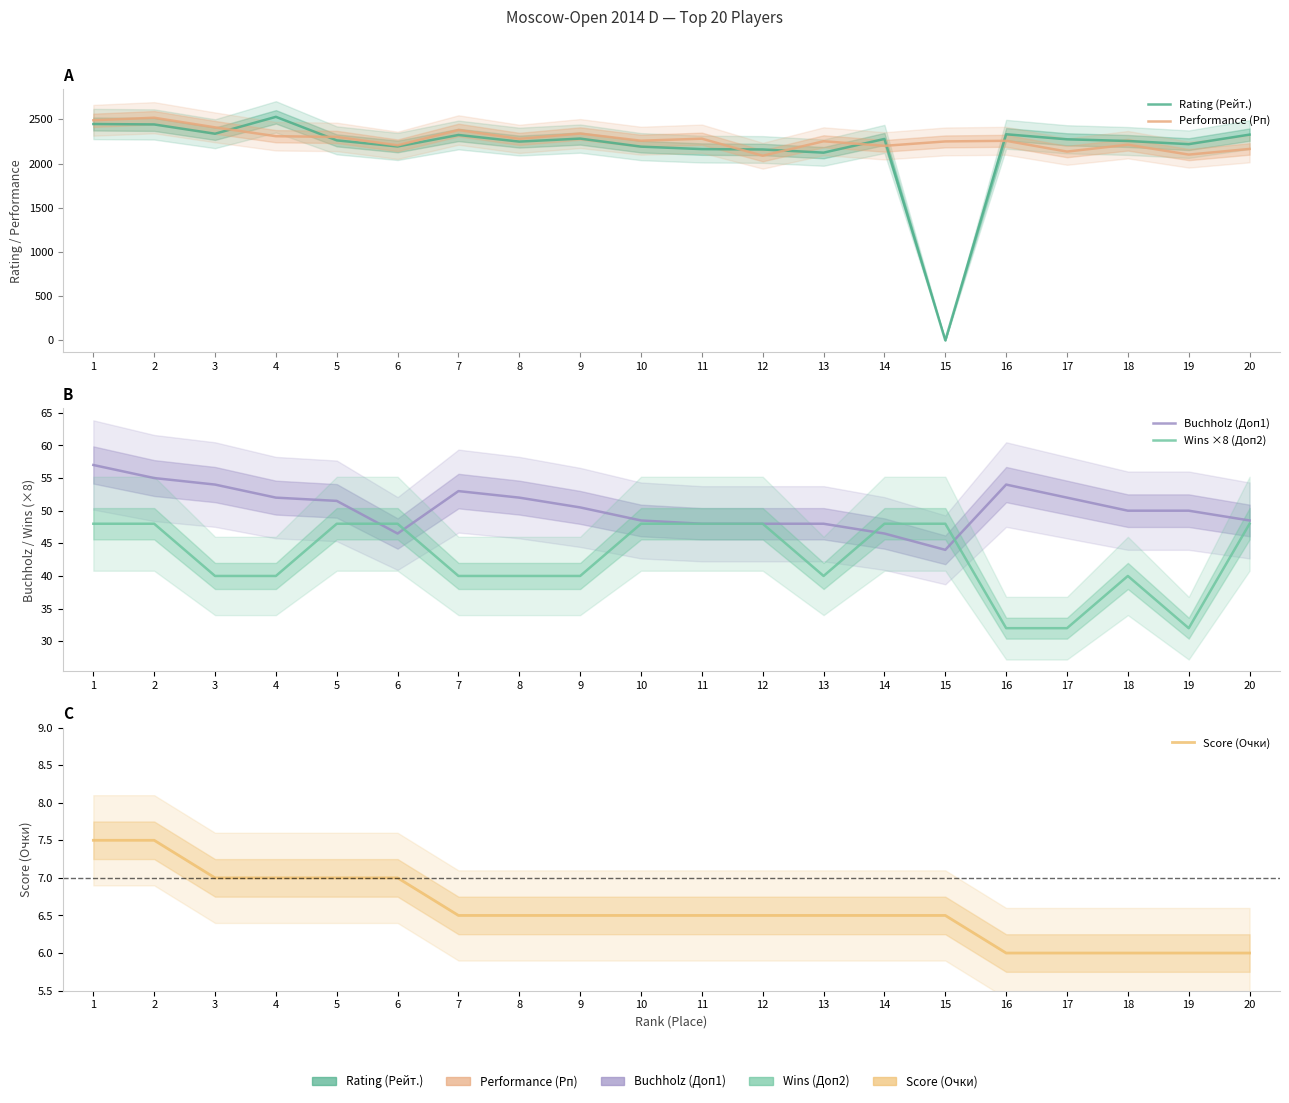

What is the sum of all Rating (Рейт.) values?

43382.0